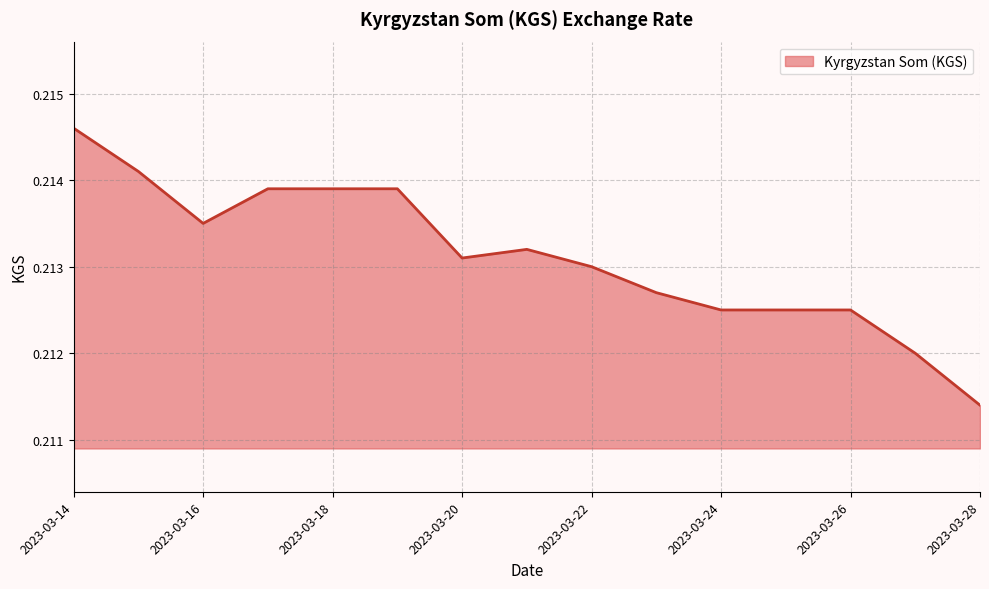

Does the chart have visible grid lines?

Yes